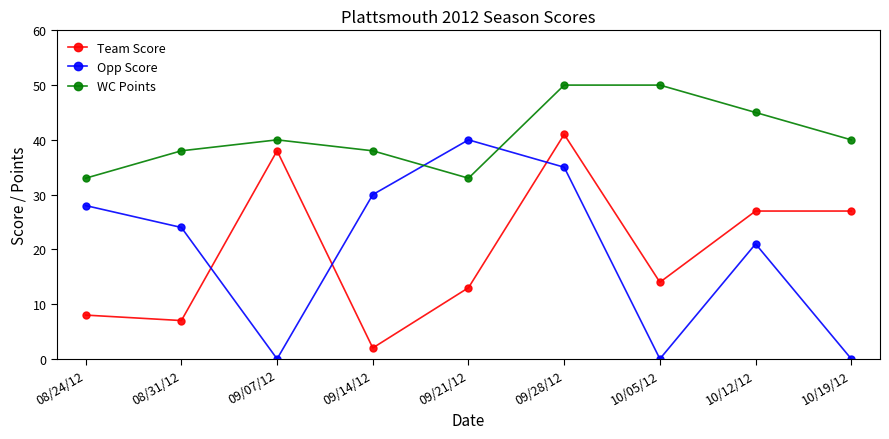

How many categories are shown in the chart?

9